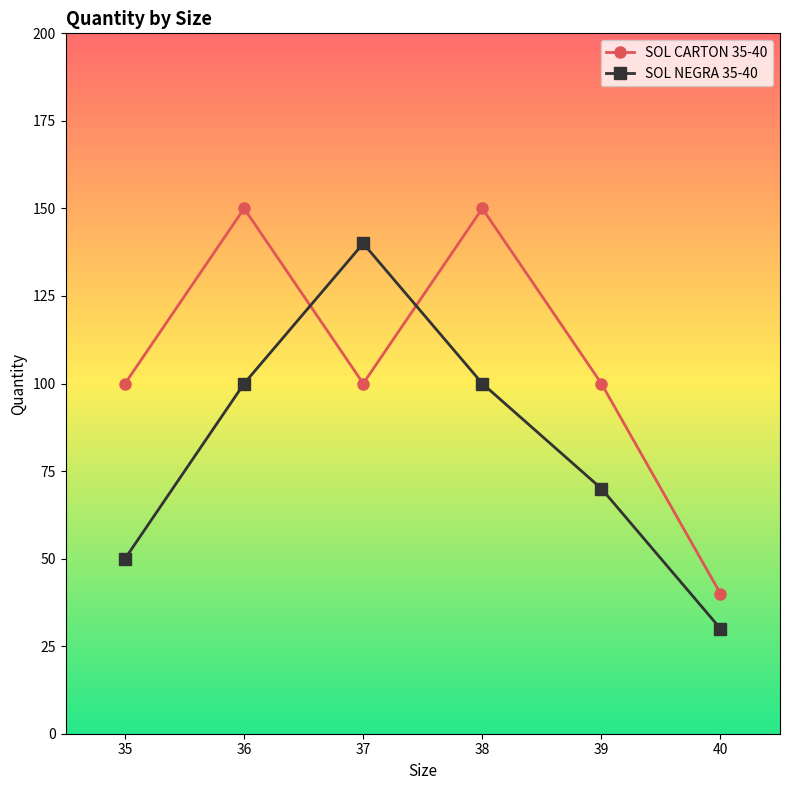

How many interior local peaks does the SOL CARTON 35-40 series have?

2